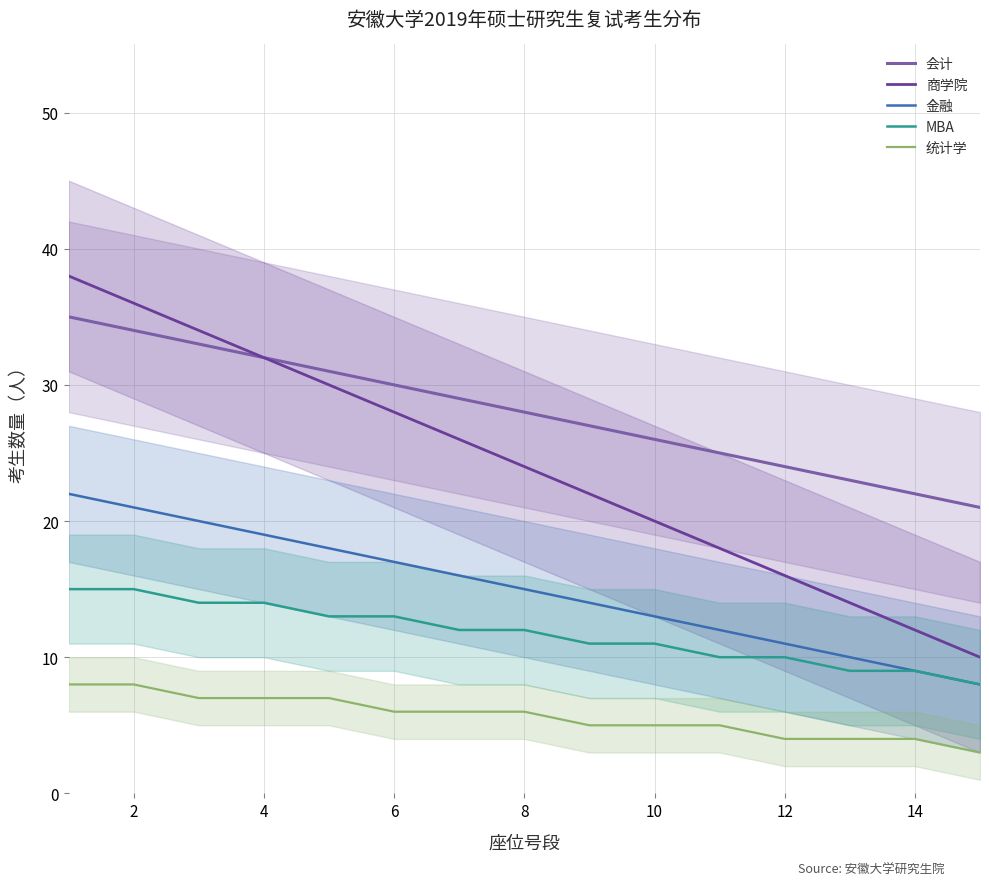

How many categories are shown in the chart?

15